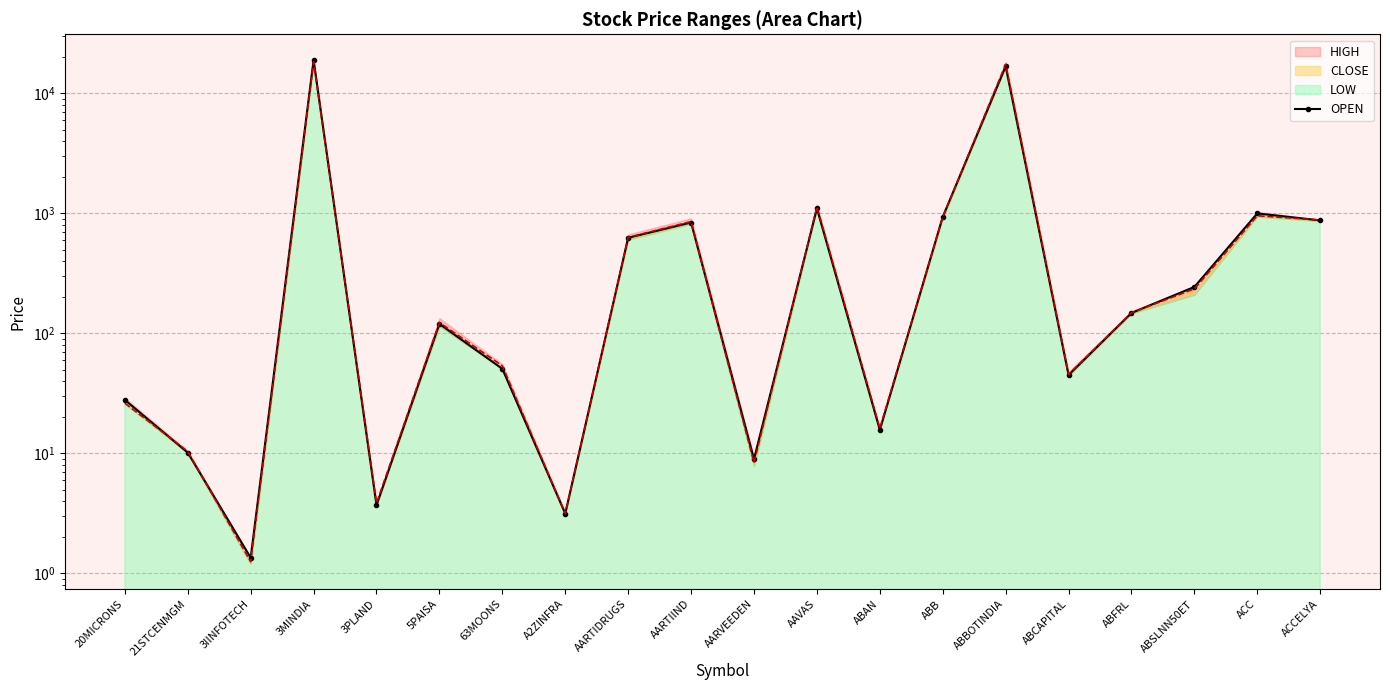

The value at ACCELYA is 602.7. True or false?

False